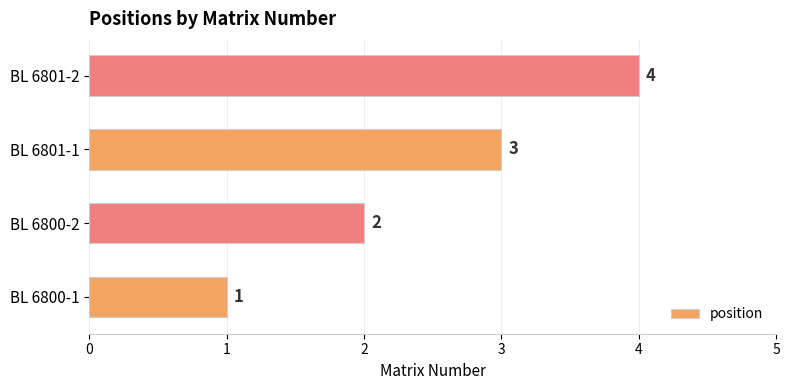

What is the change in value from BL 6800-1 to BL 6801-2?

+3